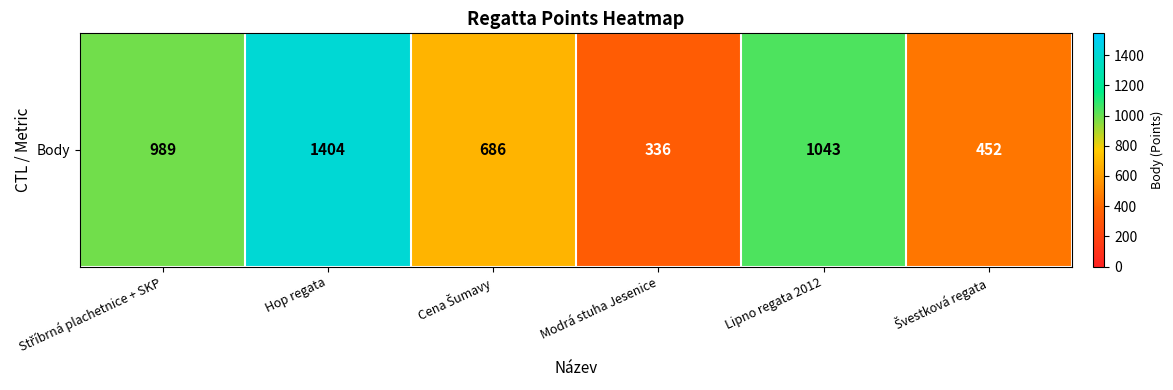

Which label corresponds to the largest value in the chart?

Hop regata